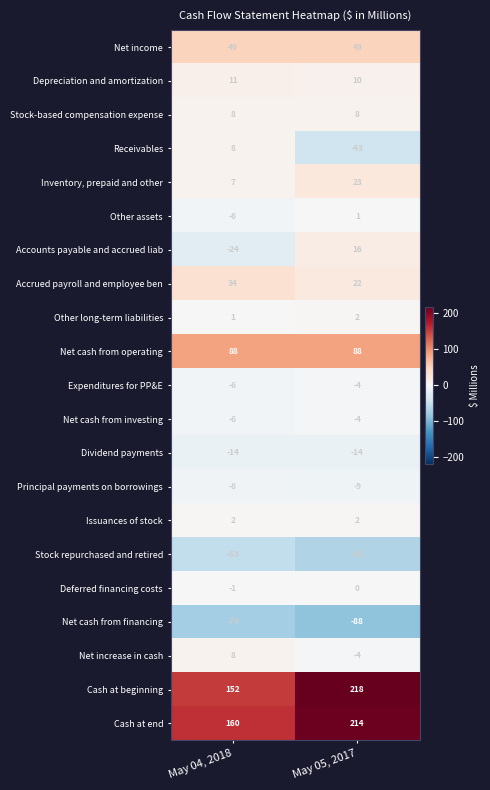

True or false: Dividend payments has a value of -7 at May 05, 2017.

False